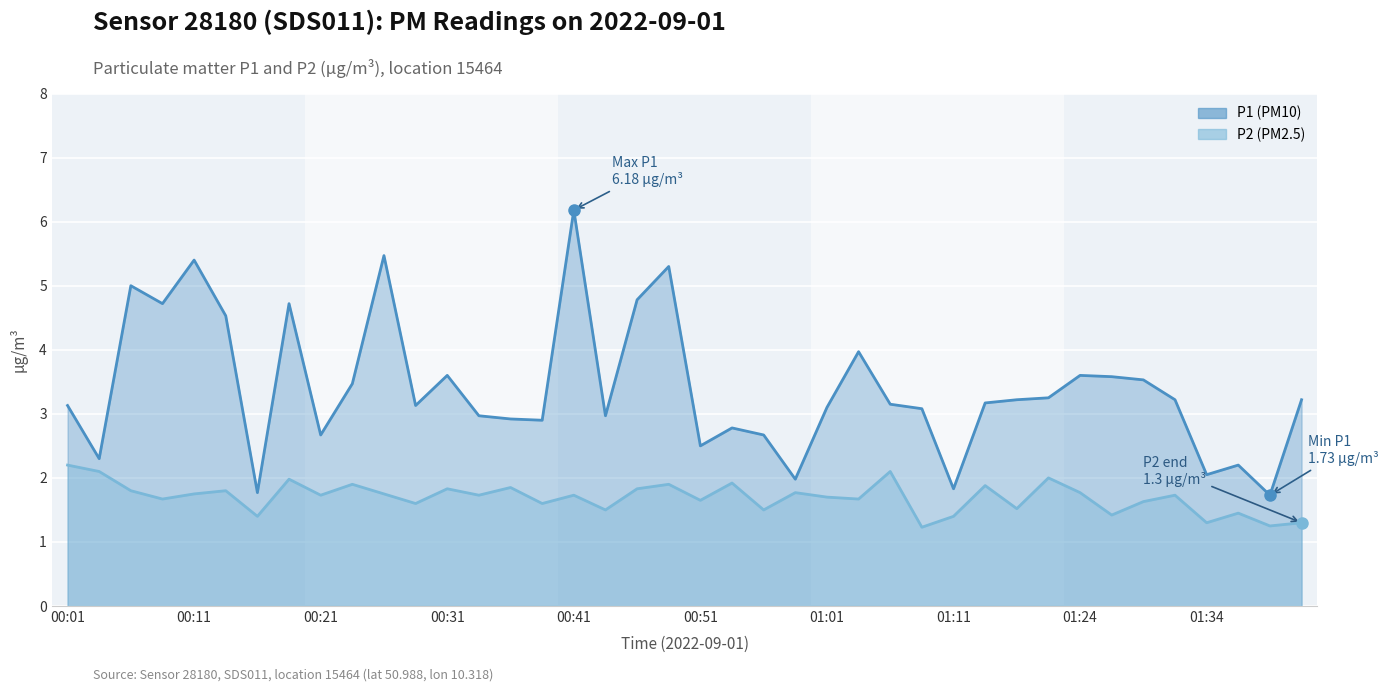

Reading left to right, extract all data points from this chart.

P1: 00:01=3.1	00:04=2.3	00:06=5.0	00:09=4.7	00:11=5.4	00:14=4.5	00:16=1.8	00:19=4.7	00:21=2.7	00:24=3.5	00:26=5.5	00:29=3.1	00:31=3.6	00:34=3.0	00:36=2.9	00:39=2.9	00:41=6.2	00:43=3.0	00:46=4.8	00:48=5.3	00:51=2.5	00:53=2.8	00:56=2.7	00:58=2.0	01:01=3.1	01:03=4.0	01:06=3.1	01:08=3.1	01:11=1.8	01:16=3.2	01:19=3.2	01:21=3.2	01:24=3.6	01:26=3.6	01:29=3.5	01:31=3.2	01:34=2.0	01:36=2.2	01:39=1.7	01:41=3.2
P2: 00:01=2.2	00:04=2.1	00:06=1.8	00:09=1.7	00:11=1.8	00:14=1.8	00:16=1.4	00:19=2.0	00:21=1.7	00:24=1.9	00:26=1.8	00:29=1.6	00:31=1.8	00:34=1.7	00:36=1.9	00:39=1.6	00:41=1.7	00:43=1.5	00:46=1.8	00:48=1.9	00:51=1.6	00:53=1.9	00:56=1.5	00:58=1.8	01:01=1.7	01:03=1.7	01:06=2.1	01:08=1.2	01:11=1.4	01:16=1.9	01:19=1.5	01:21=2.0	01:24=1.8	01:26=1.4	01:29=1.6	01:31=1.7	01:34=1.3	01:36=1.4	01:39=1.2	01:41=1.3